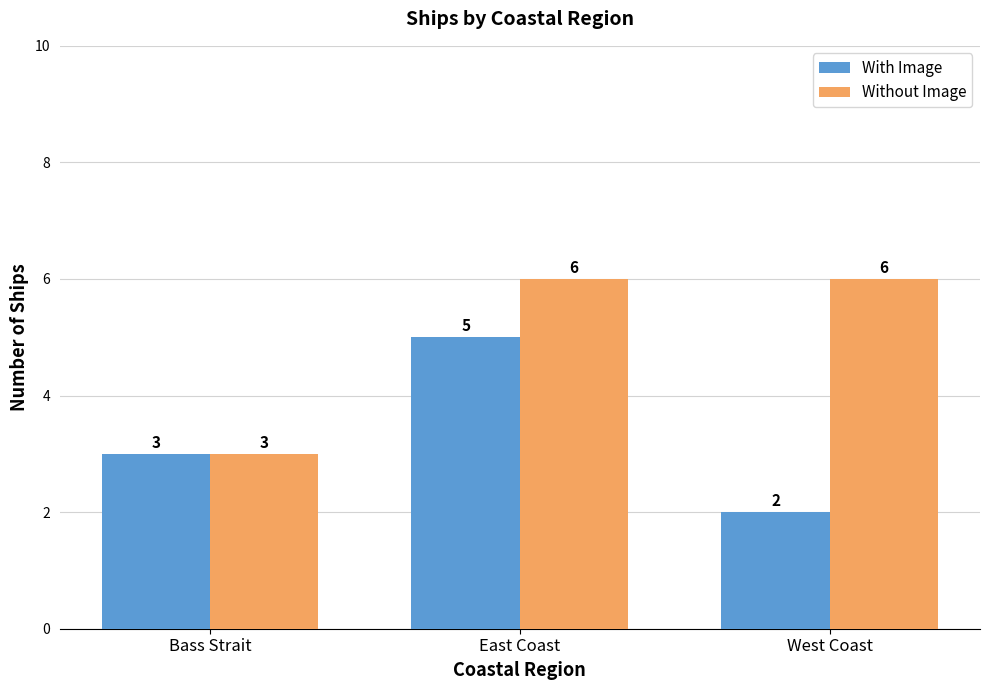

At which category does the chart reach its minimum across all series?

West Coast